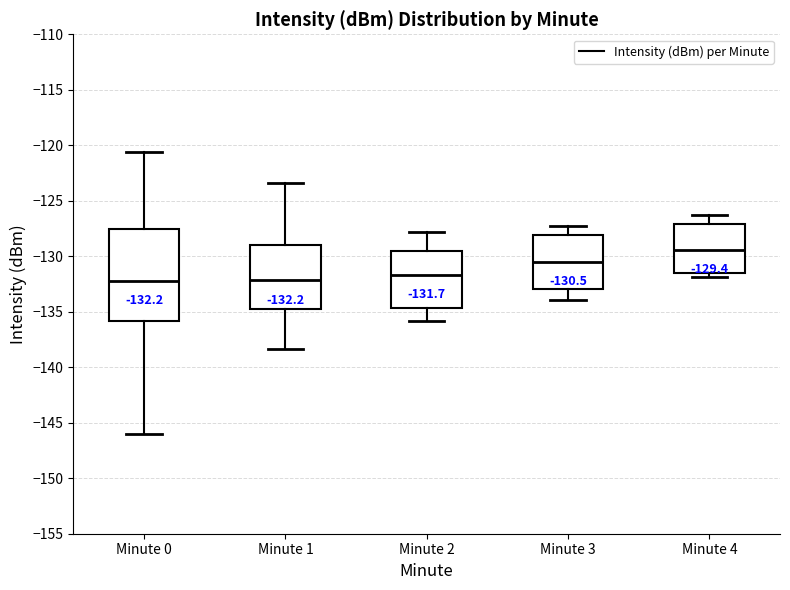

Comparing the boxes themselves (not the whiskers), which one is the tallest?

Minute 0